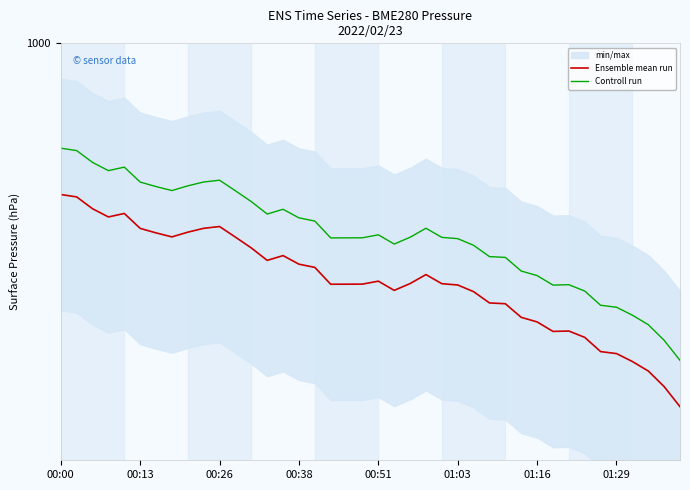

In Ensemble mean run, how many points are lower than both neighbors (excluding endpoints)?

6